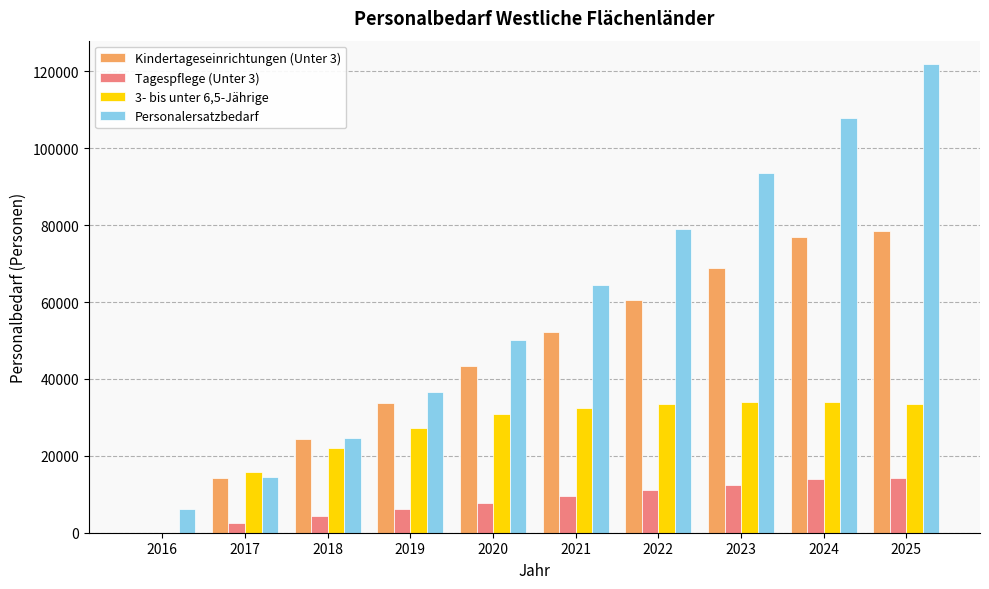

At which category is the sum across all series the highest?

2025